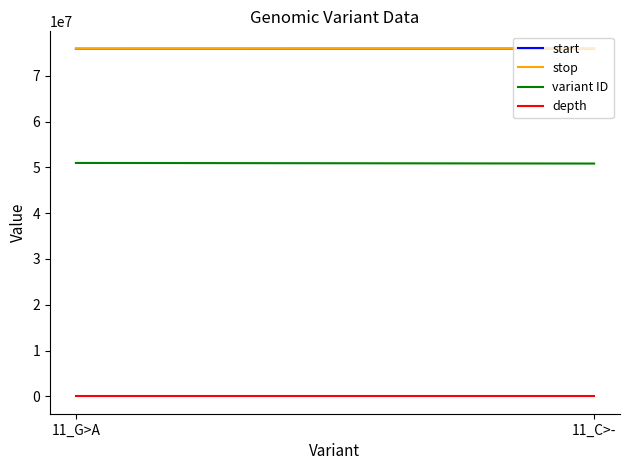

What is the label of the 1st point from the left?

11_G>A